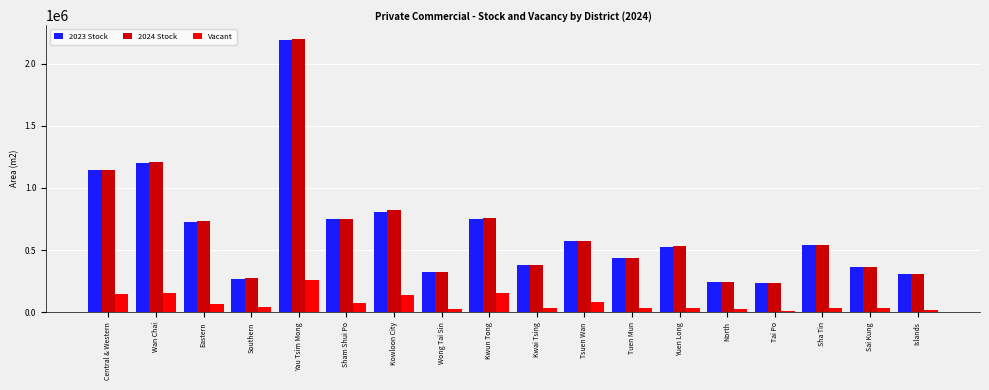

What is the difference between the second highest and minimum values in the 2023 Stock series?

962400